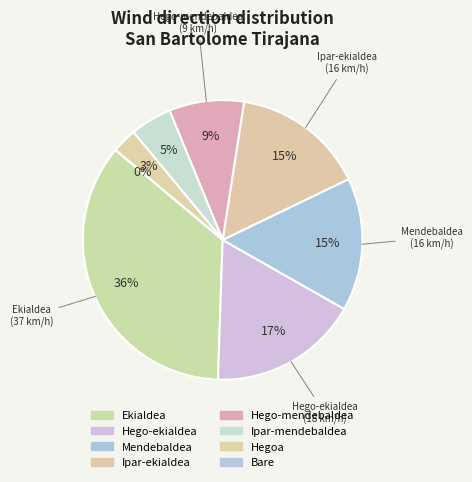

Is it true that Ipar-ekialdea is 20% of the pie?

False